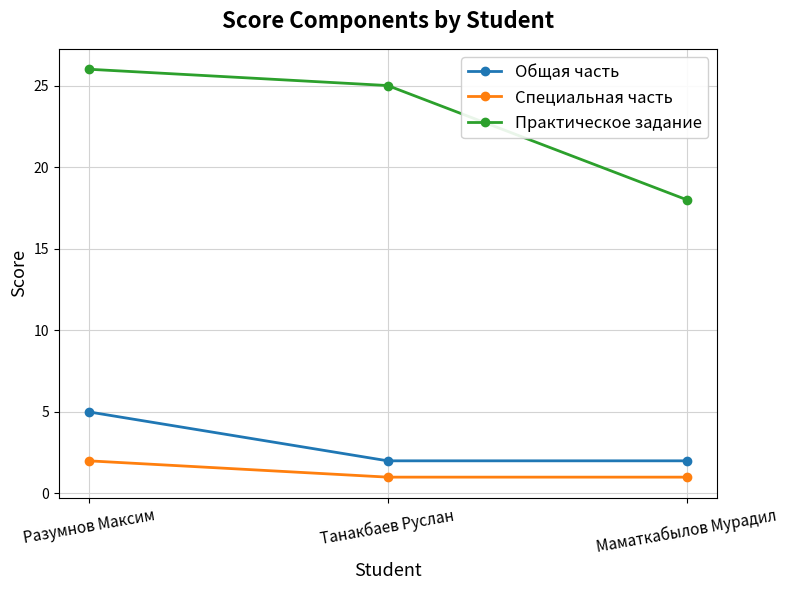

Is it true that Общая часть equals 5 at Разумнов Максим?

True